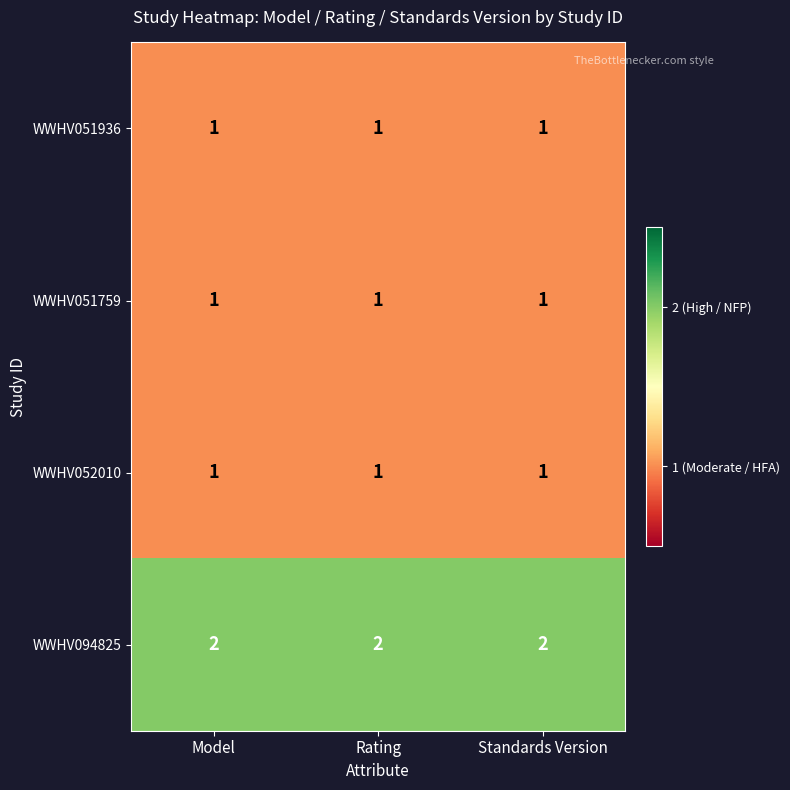

What is the total value across all series at Rating?

5